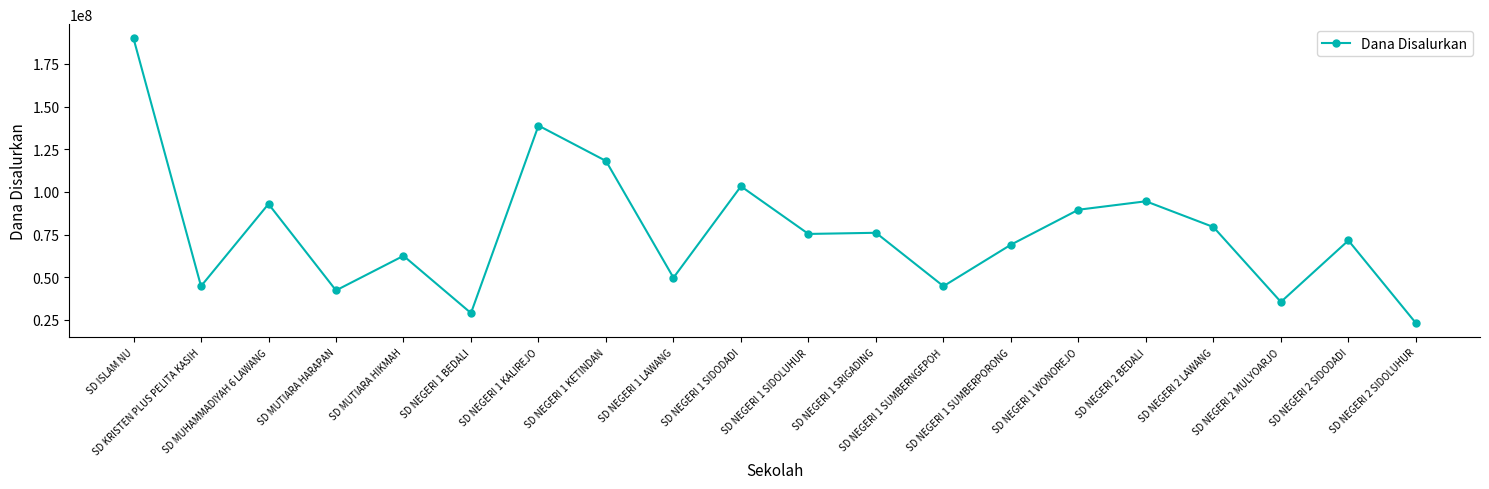

What is the label of the 15th point from the right?

SD NEGERI 1 BEDALI